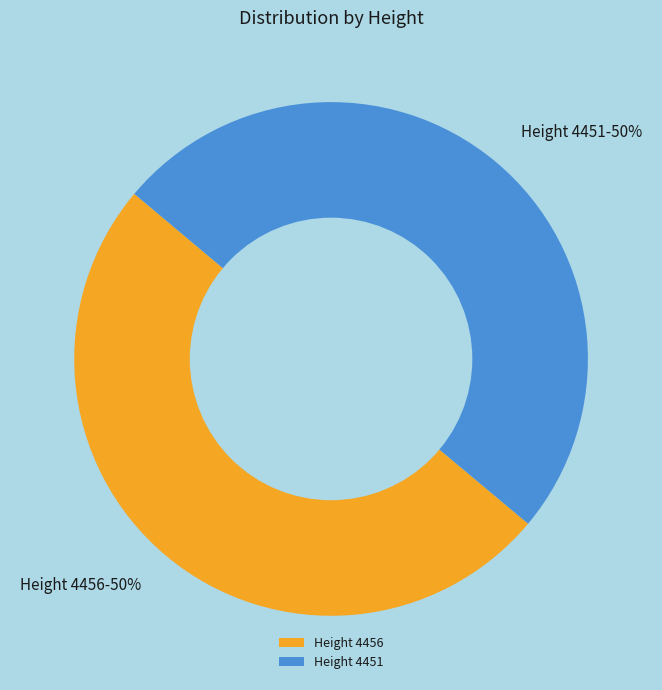

Approximately how many times larger is the value at Height 4451 compared to Height 4456?

1.0